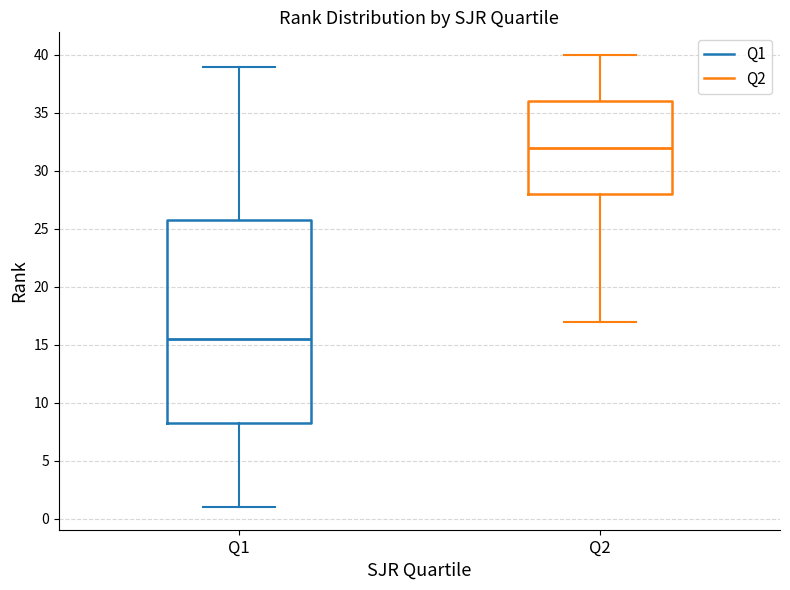

Comparing the boxes themselves (not the whiskers), which one is the tallest?

Q1